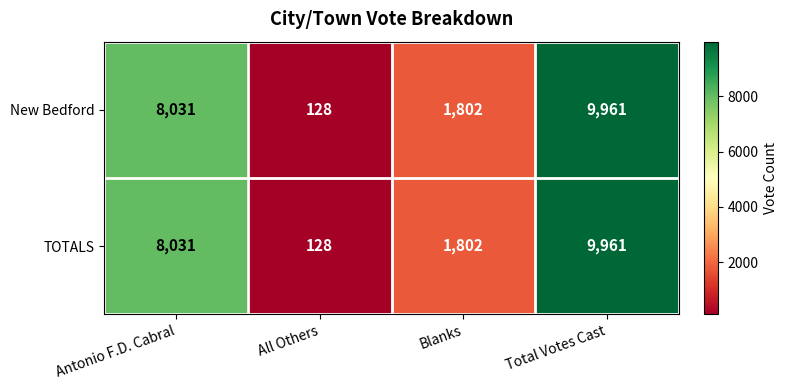

Is it true that TOTALS equals 128 at All Others?

True